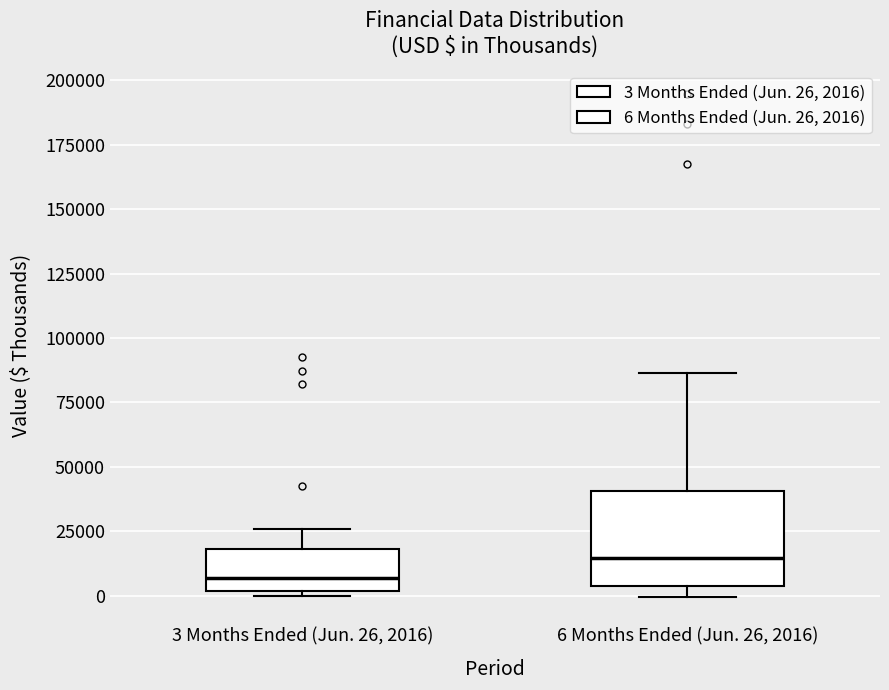

Which box has the lowest median line?

3 Months Ended (Jun. 26, 2016)